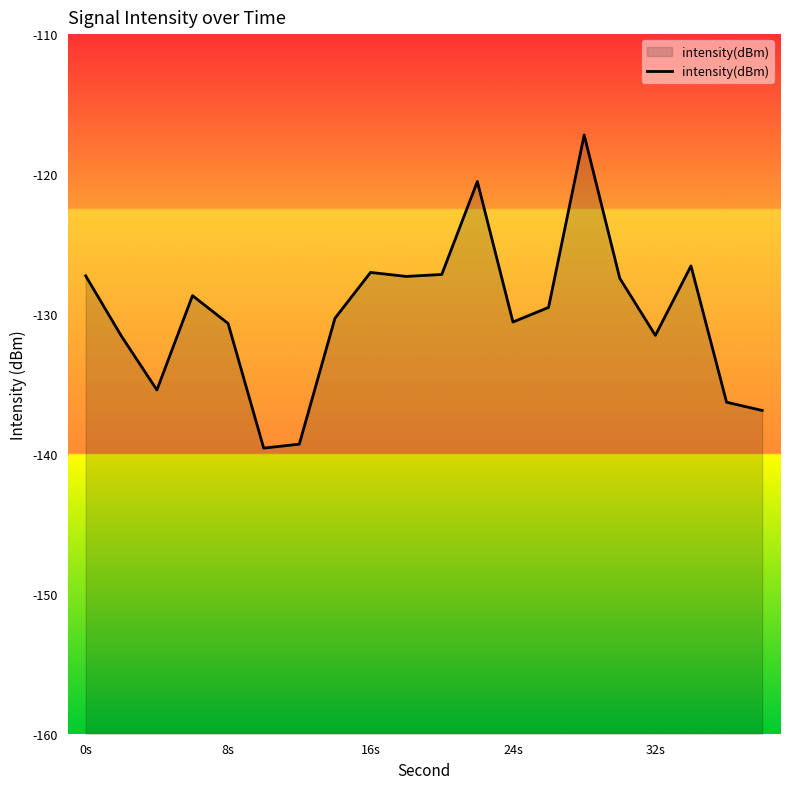

What is the difference between the maximum and minimum values?

22.4